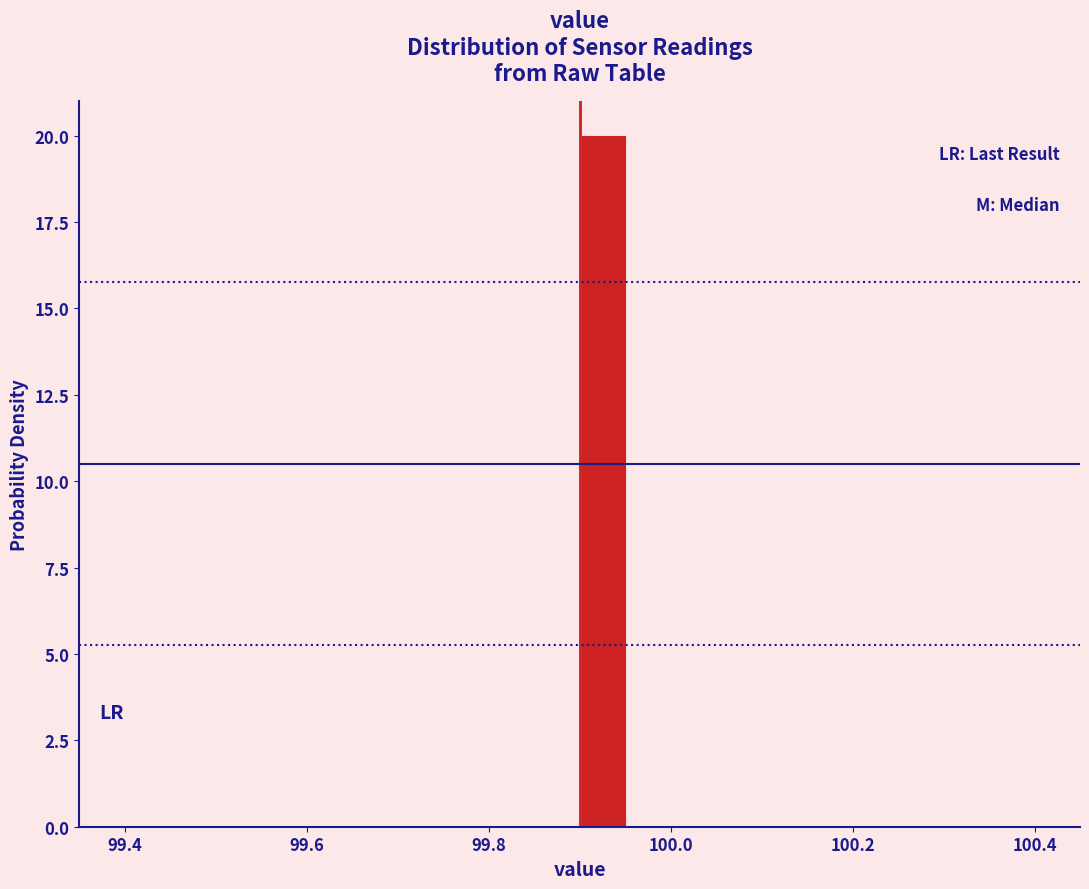

Read against the x-axis, roughly where is the centre of the tallest bar?

99.92